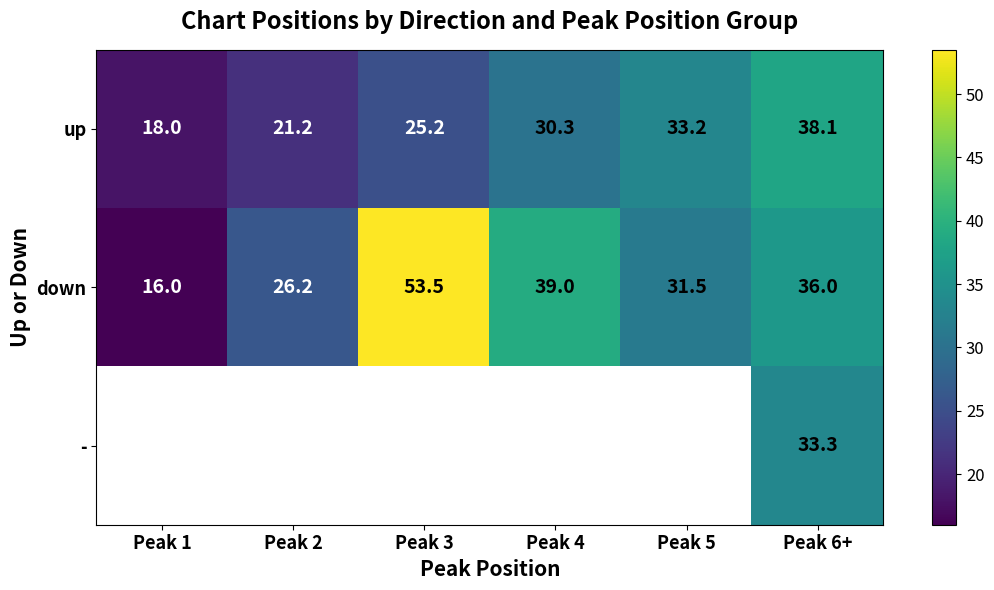

Count the number of data series in this chart.

3